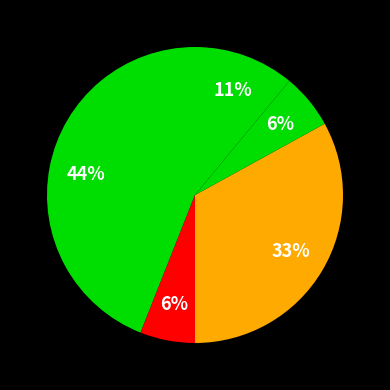

How many segments does this pie chart have?

5